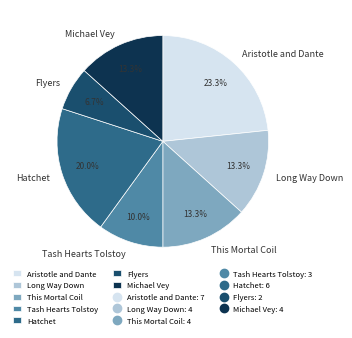

Approximately how many times larger is the value at Aristotle and Dante compared to Hatchet?

1.2